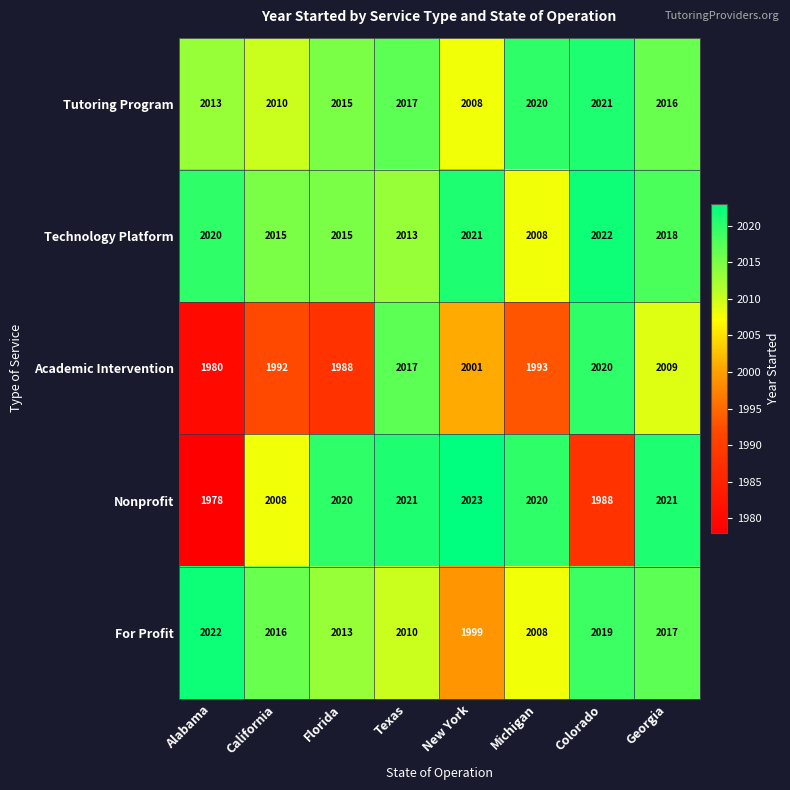

What is the sum of the Academic Intervention values at Michigan and Colorado?

4013